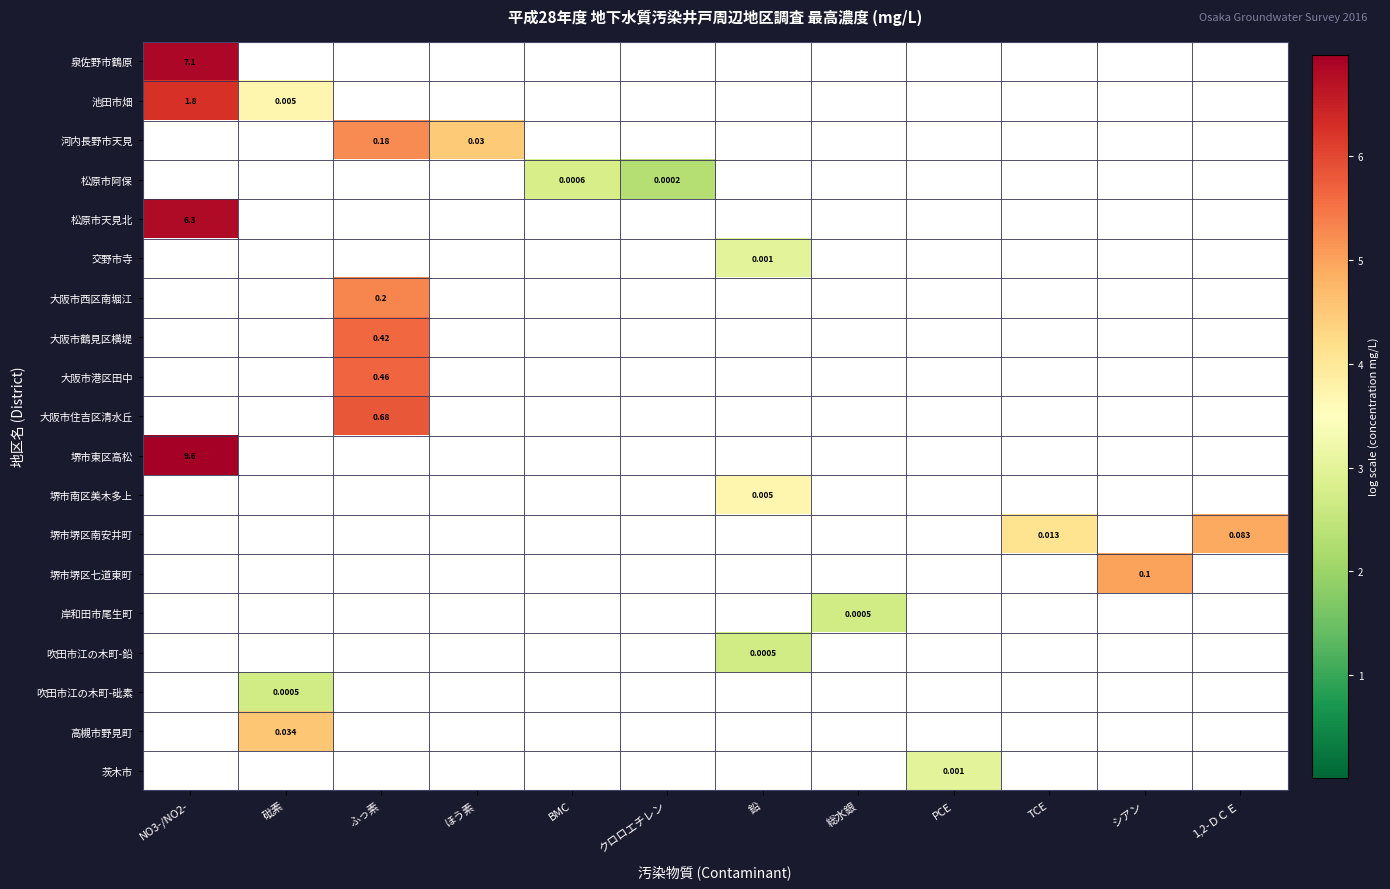

Between クロロエチレン and シアン, which series saw the biggest shift?

堺市堺区七道東町